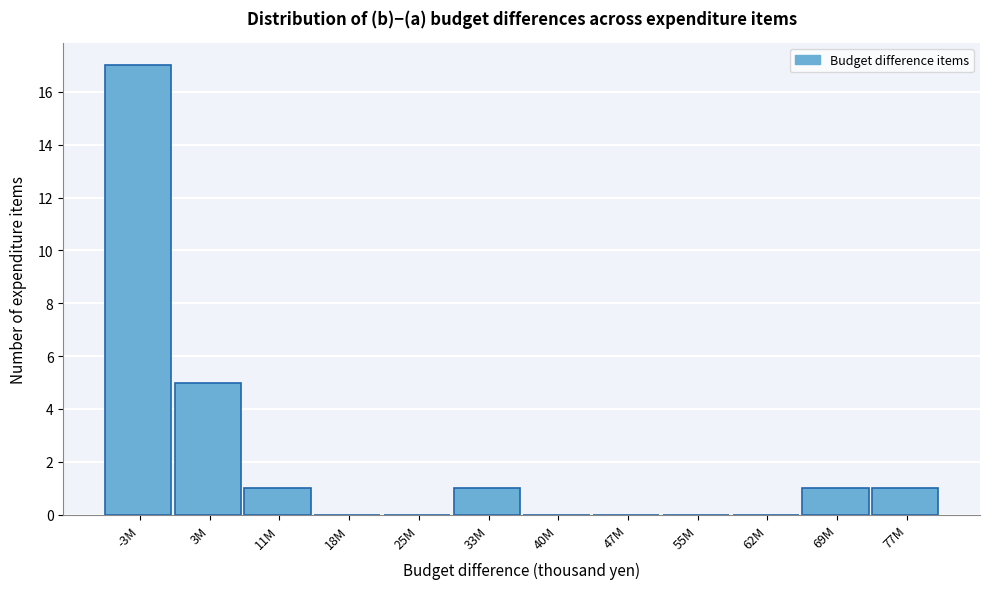

Reading left to right, what are all the values shown in this chart?

-3M=17	3M=5	11M=1	18M=0	25M=0	33M=1	40M=0	47M=0	55M=0	62M=0	69M=1	77M=1